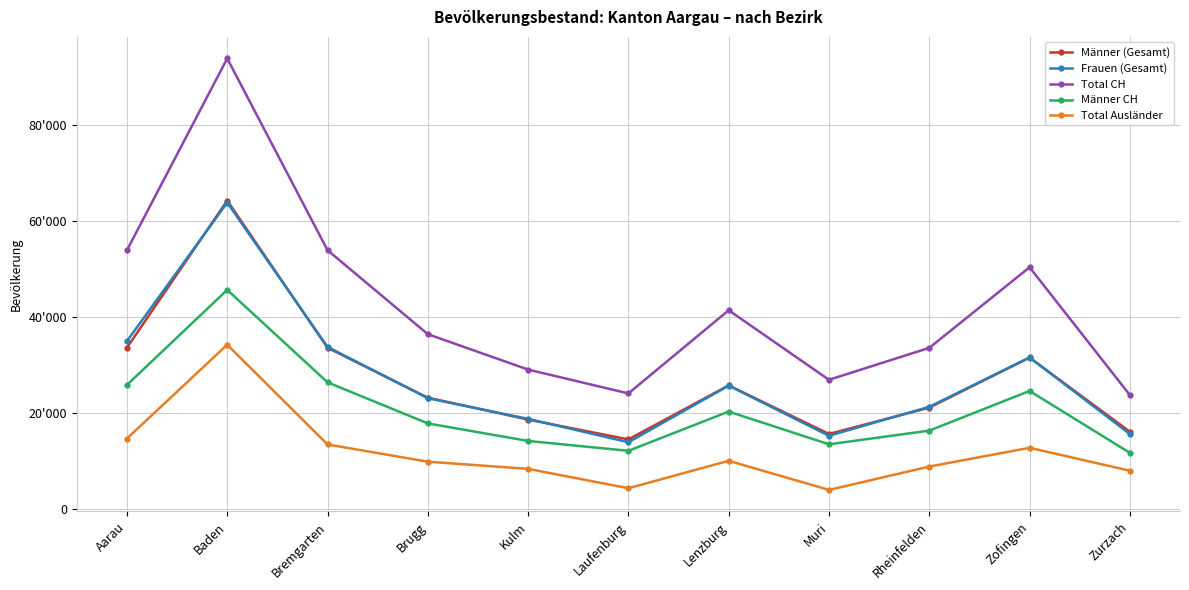

In Frauen (Gesamt), how many points are higher than both neighbors (excluding endpoints)?

3